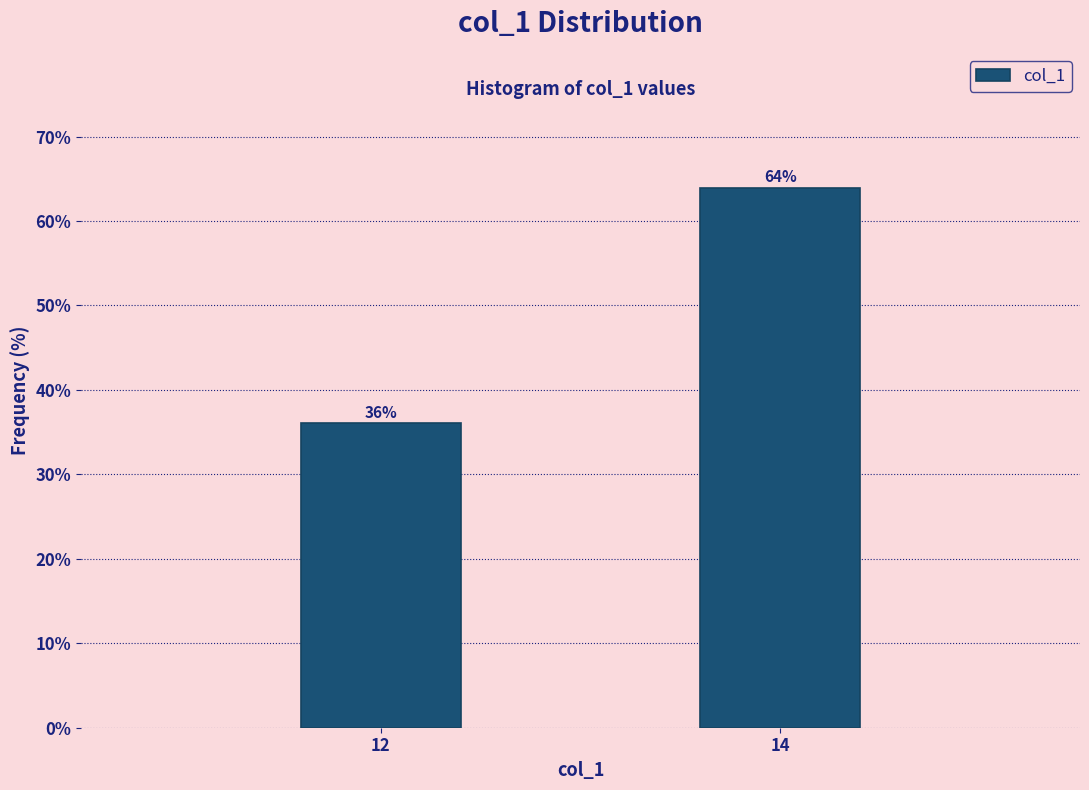

List the labels in order of value, smallest first.

12, 14